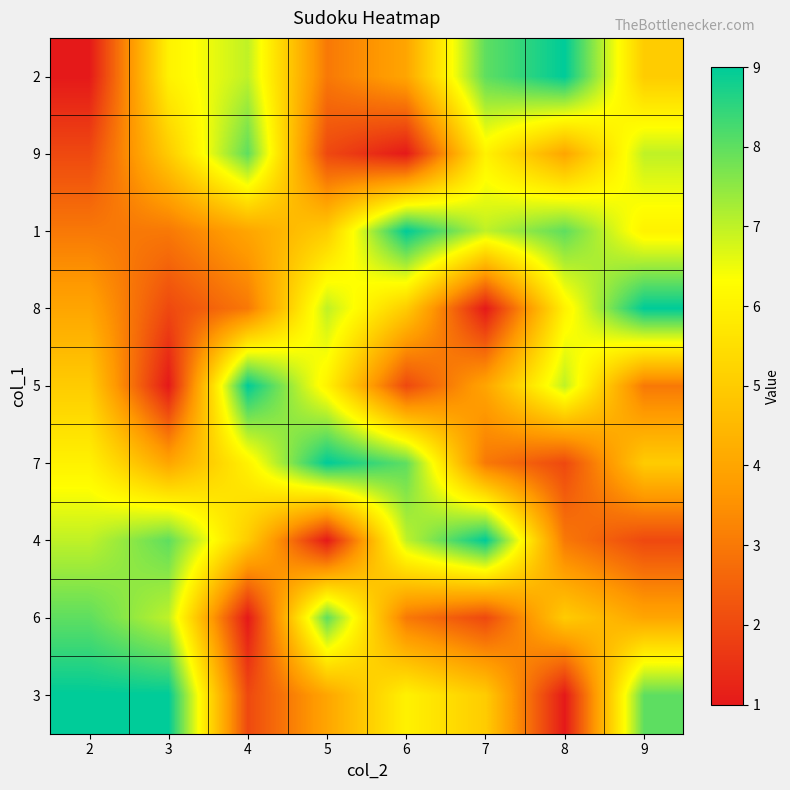

Which label corresponds to the smallest value in the chart?

2